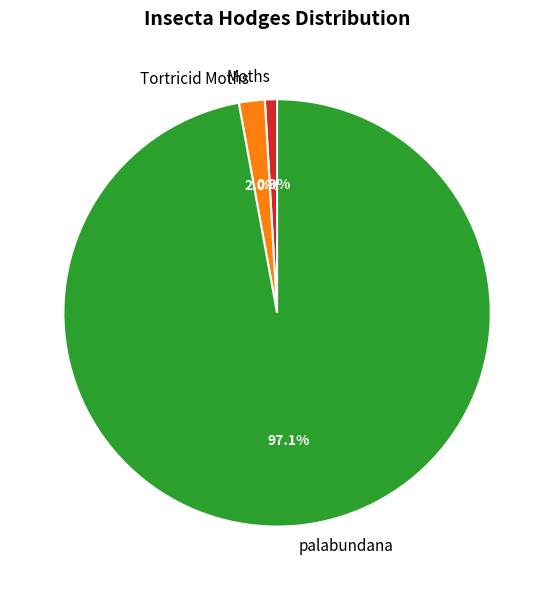

To the nearest percent, what is the average slice percentage?

33%